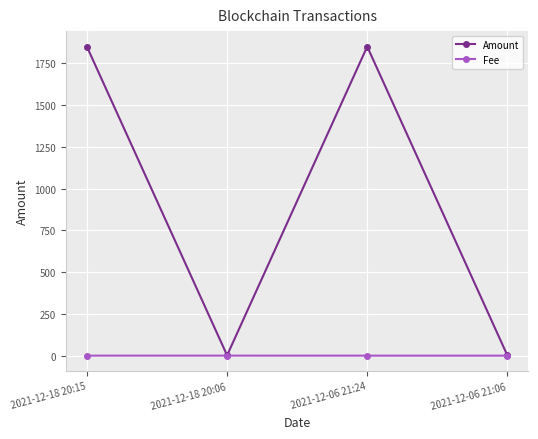

What is the difference between the Amount values at 2021-12-06 21:24 and 2021-12-18 20:15?

1.4